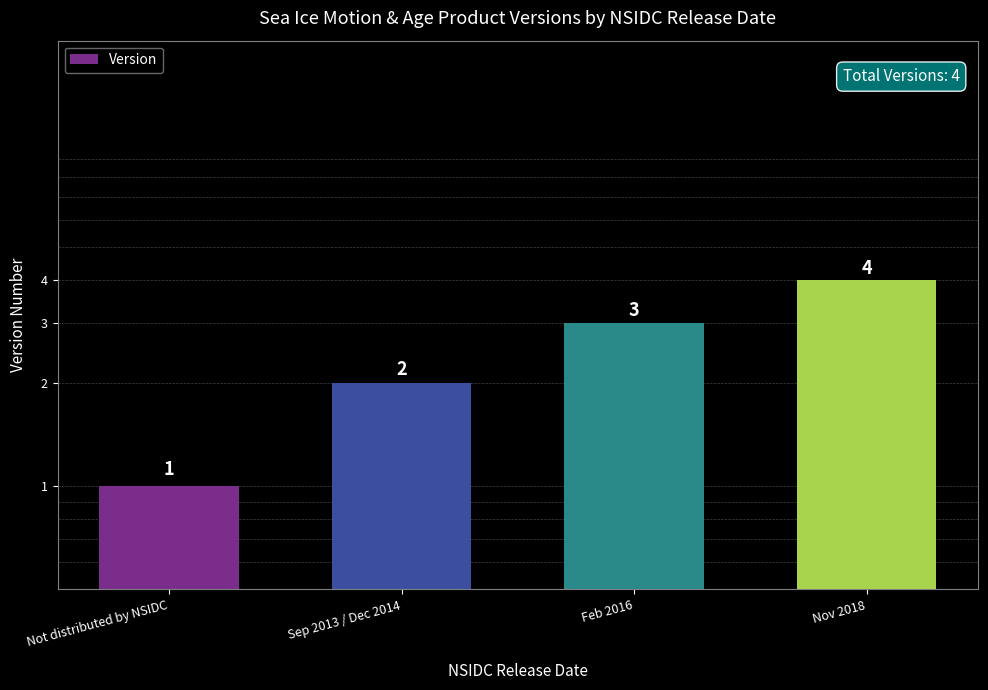

Between Feb 2016 and Nov 2018, which is larger?

Nov 2018